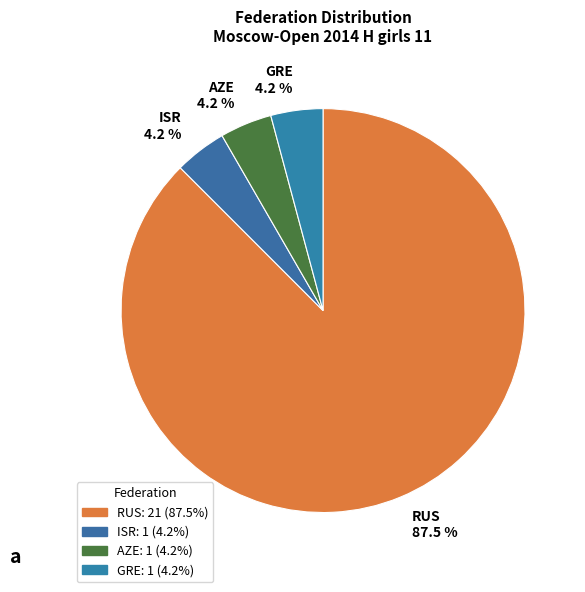

Approximately how many times larger is the value at GRE 4.2 % compared to ISR 4.2 %?

1.0